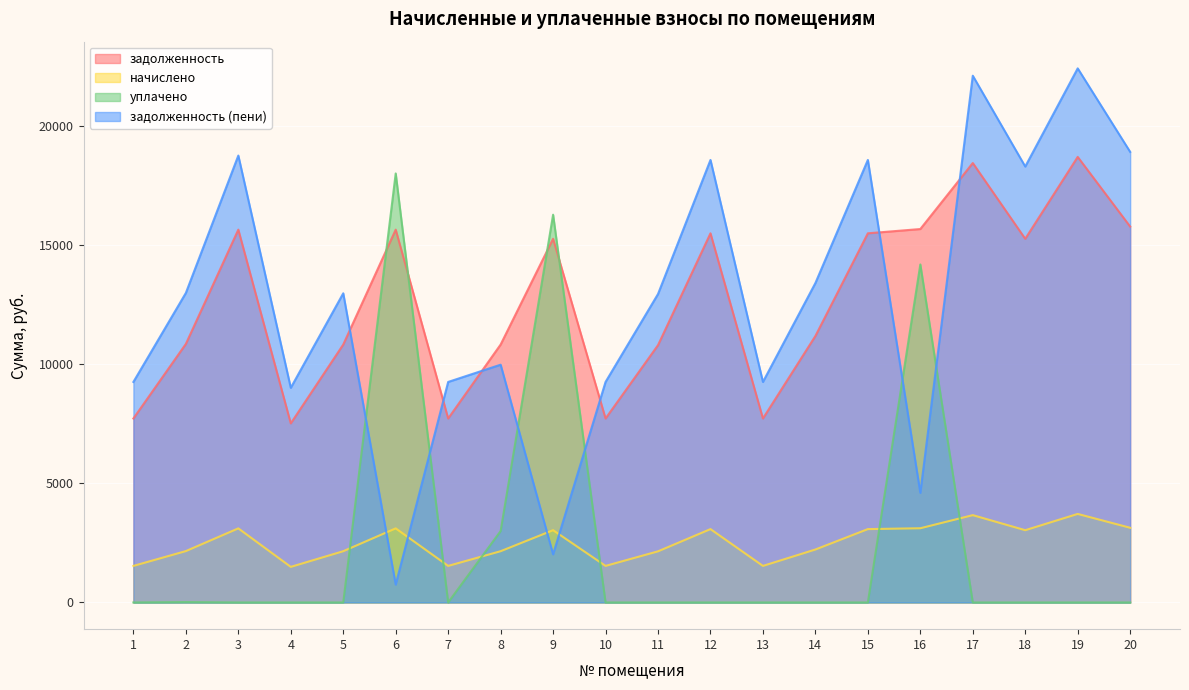

Where is начислено nearest to the value 2607?

14